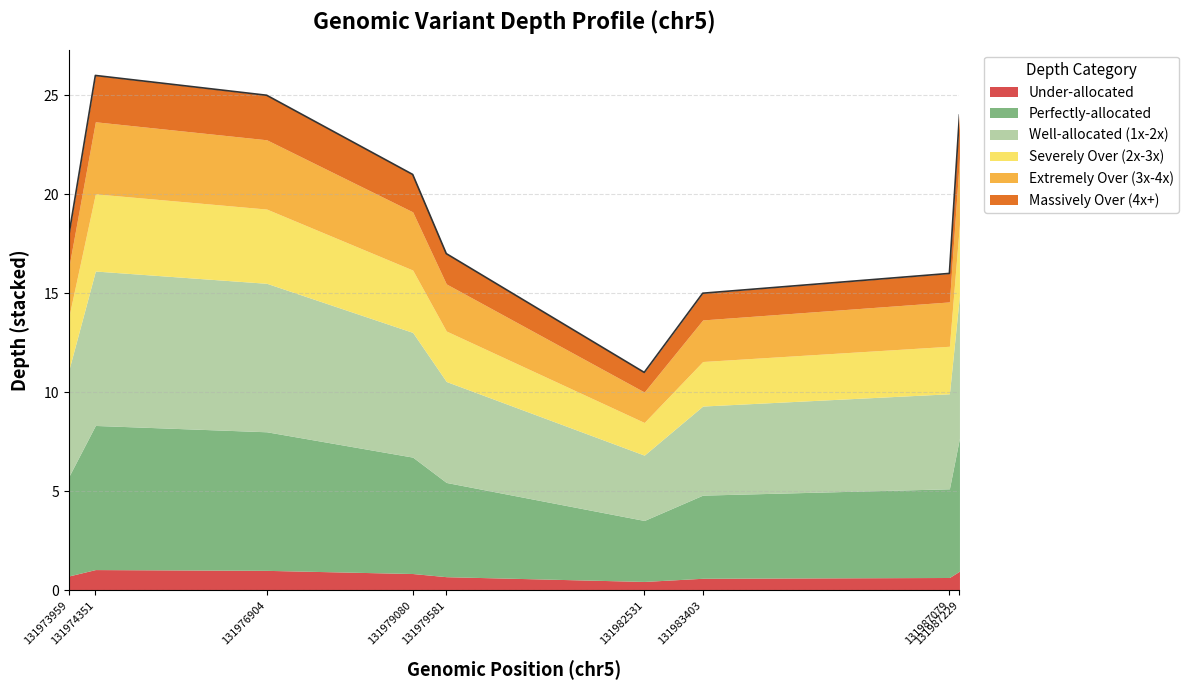

How many points are higher than both their immediate neighbors (excluding endpoints)?

1